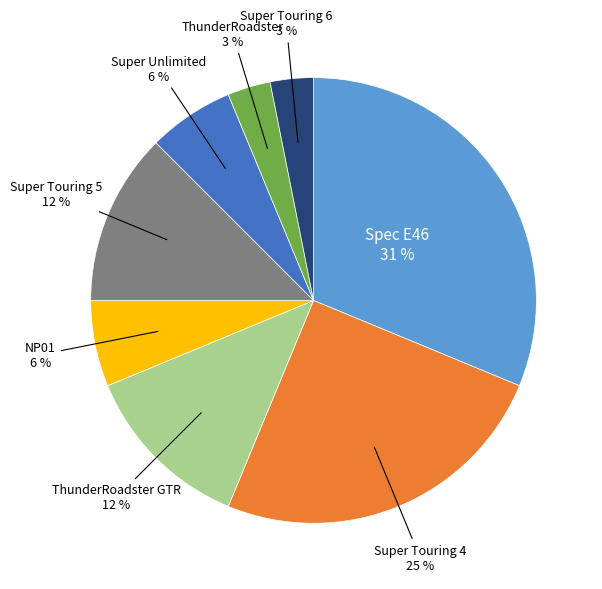

Is there a majority slice in this chart?

No